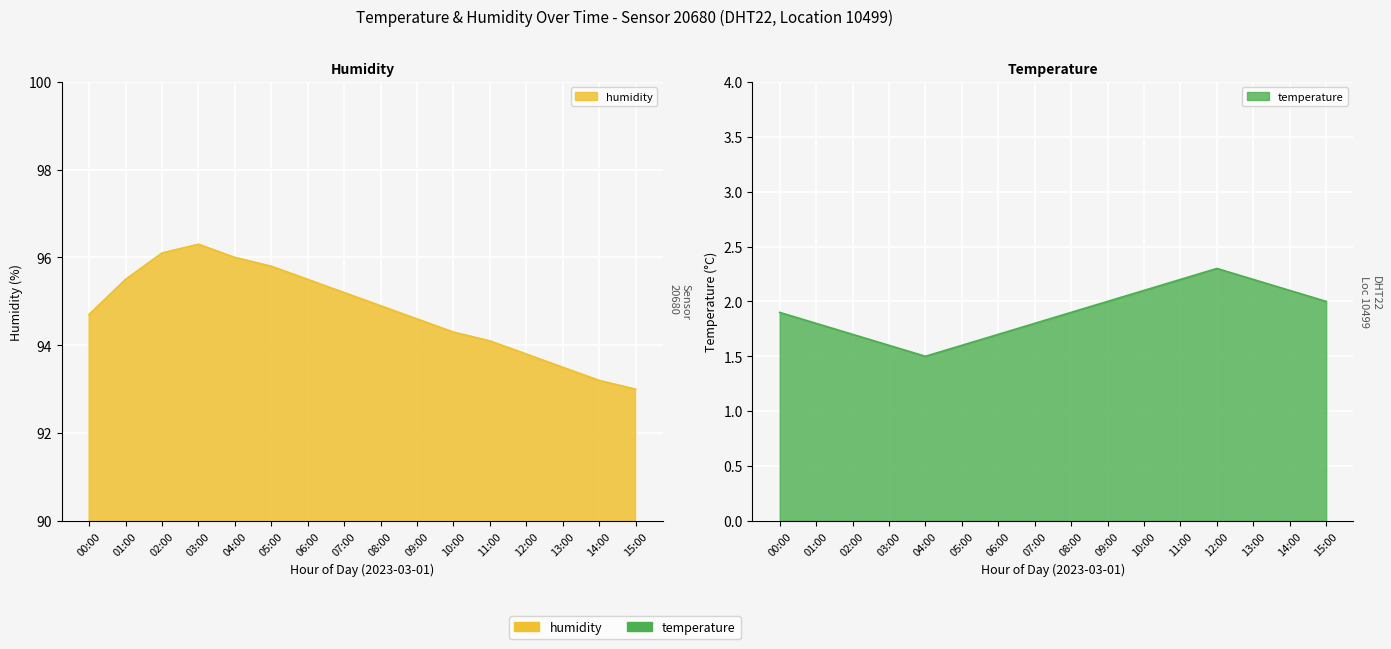

The value of humidity at 08:00 is 52.9. True or false?

False